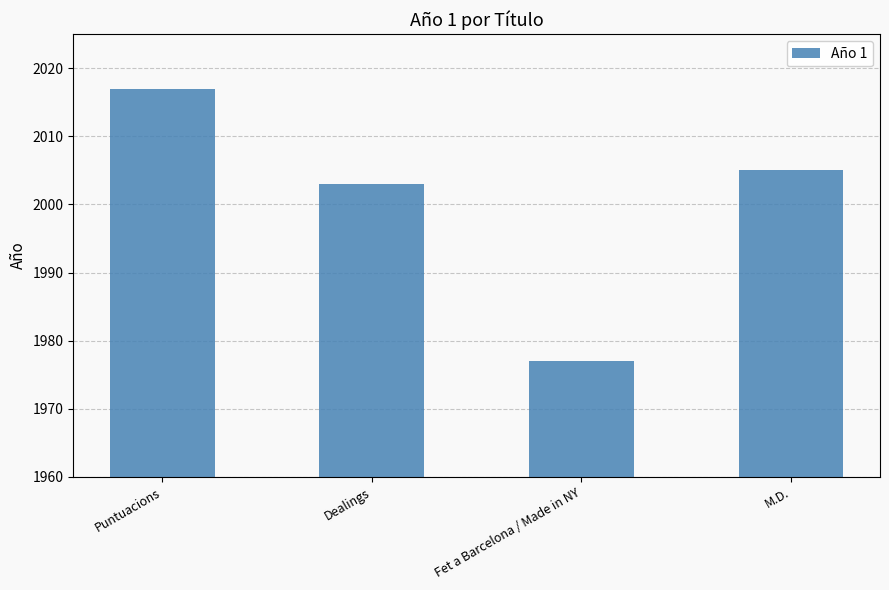

What position from the right is Dealings?

3